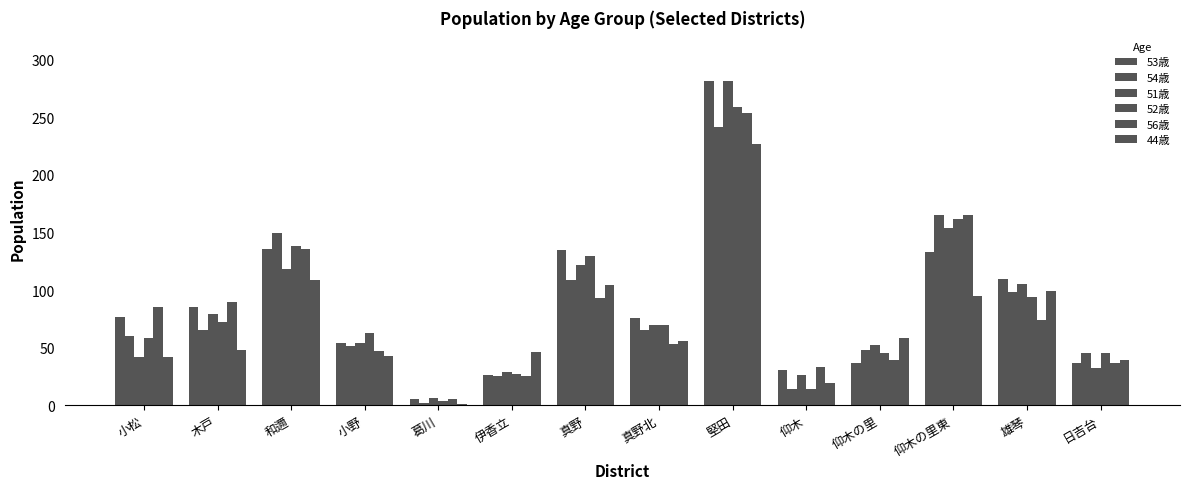

How many values in the 52歳 series are below 70?

7